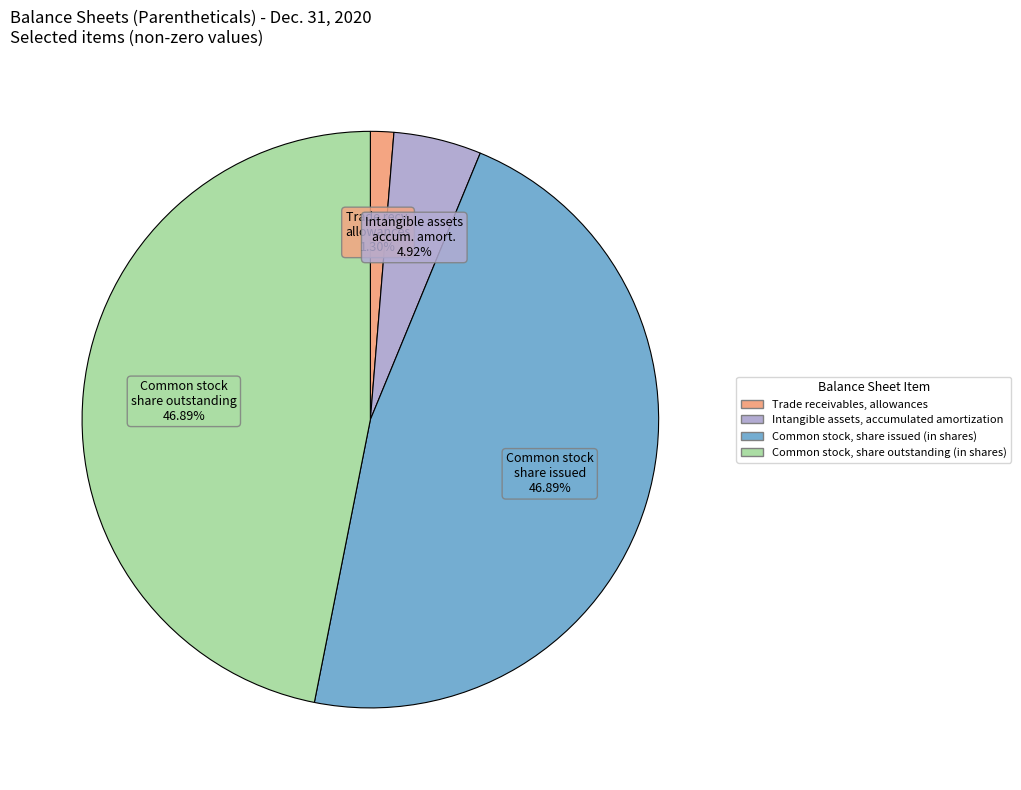

Which slice is the smallest?

Trade receivables, allowances